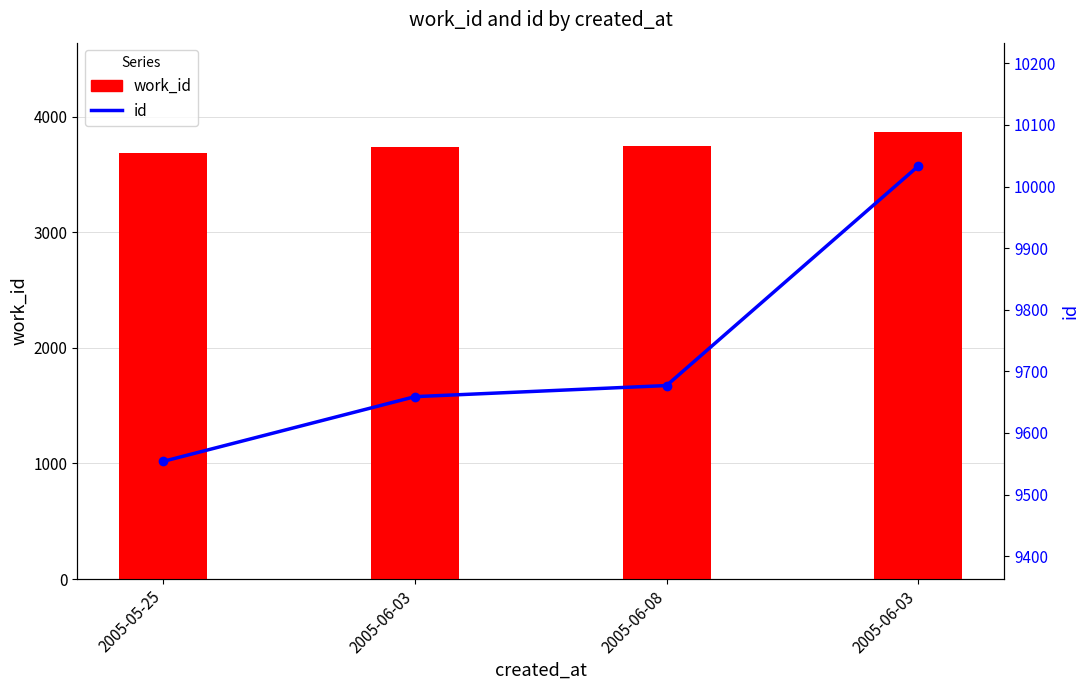

What is the maximum value for id?

10033